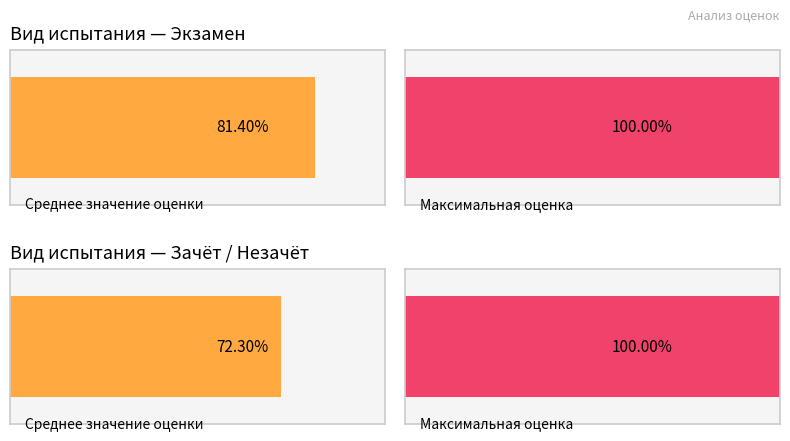

What position from the right is Зачет?

1